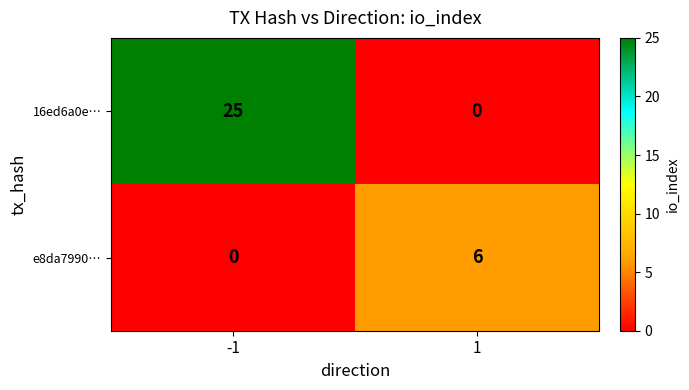

The 16ed6a0e… series shows 0 at 1. True or false?

True